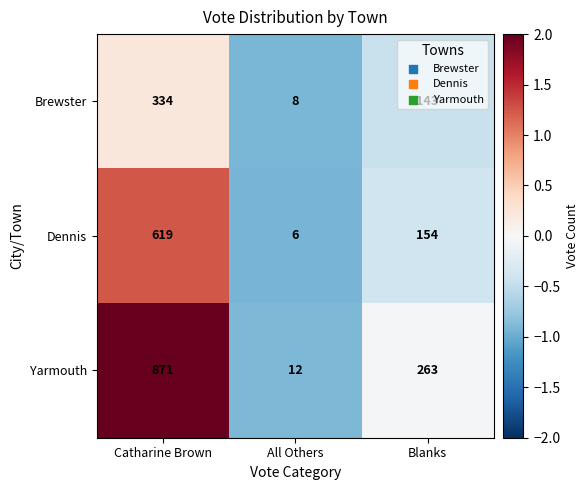

List the series in order of their peak value, highest first.

Yarmouth, Dennis, Brewster